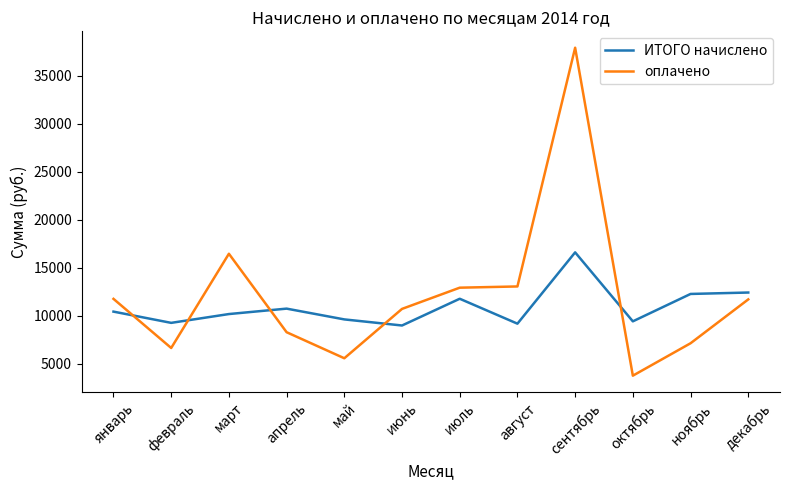

True or false: оплачено has a value of 15618.6 at июнь.

False